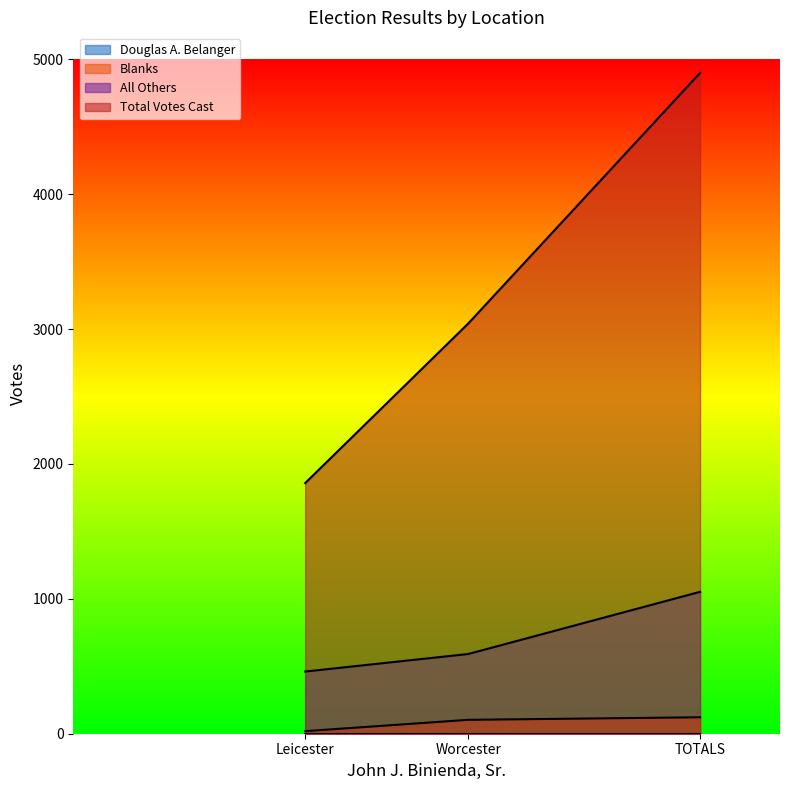

What is the minimum value for Douglas A. Belanger?

461